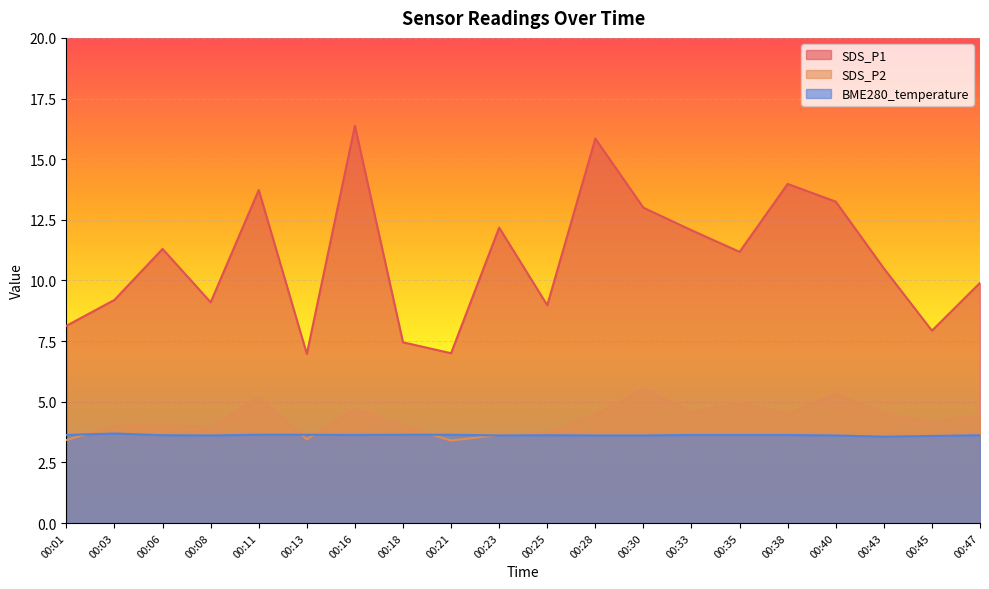

List the labels in order of SDS_P1 value, smallest first.

00:13, 00:21, 00:18, 00:45, 00:01, 00:25, 00:08, 00:03, 00:47, 00:43, 00:35, 00:06, 00:33, 00:23, 00:30, 00:40, 00:11, 00:38, 00:28, 00:16